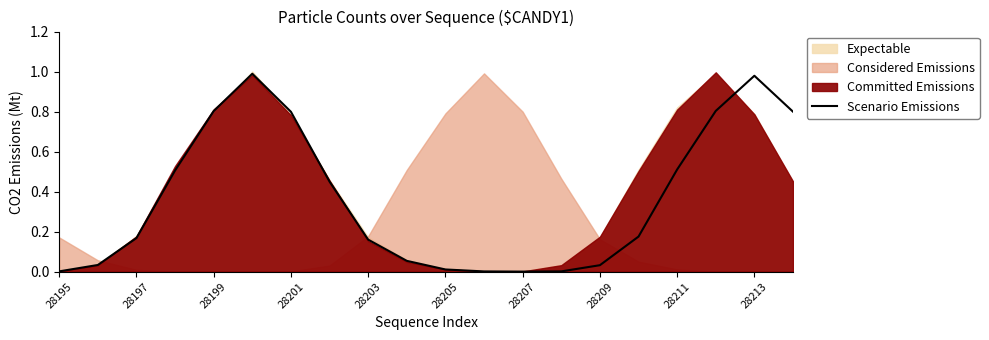

Reading left to right, extract all data points from this chart.

0.0	0.0	0.2	0.5	0.8	1.0	0.8	0.5	0.2	0.1	0.0	0.0	0.0	0.0	0.0	0.2	0.5	0.8	1.0	0.8